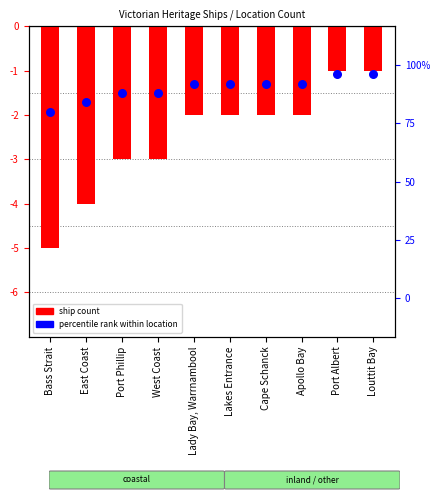

Which series has the largest Y range (max minus min)?

percentile rank within location